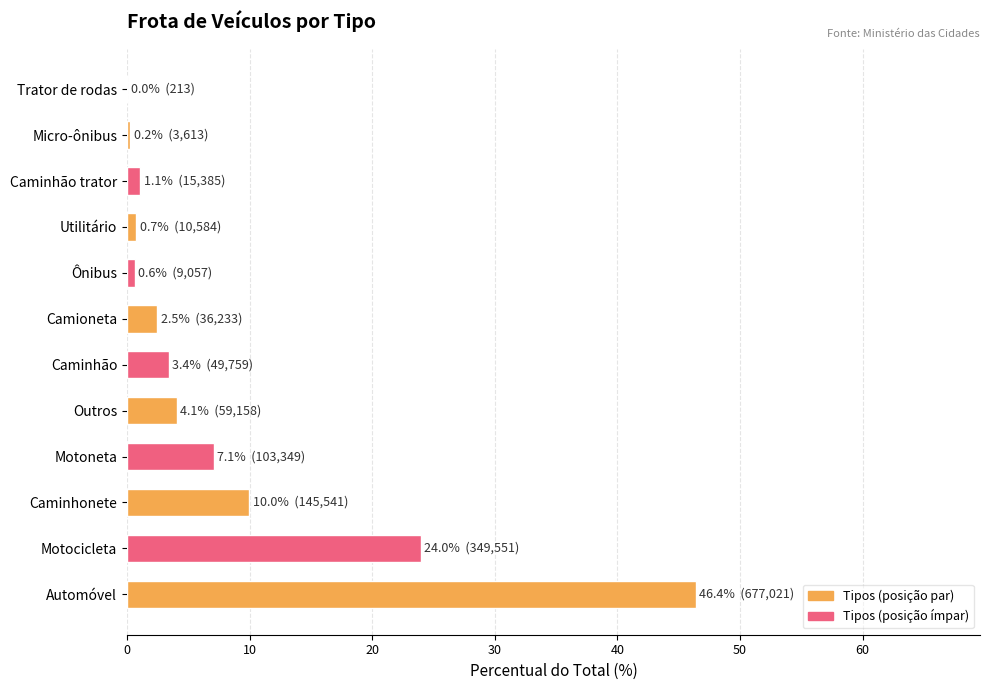

Is it true that the value at Automóvel is 46.4?

True